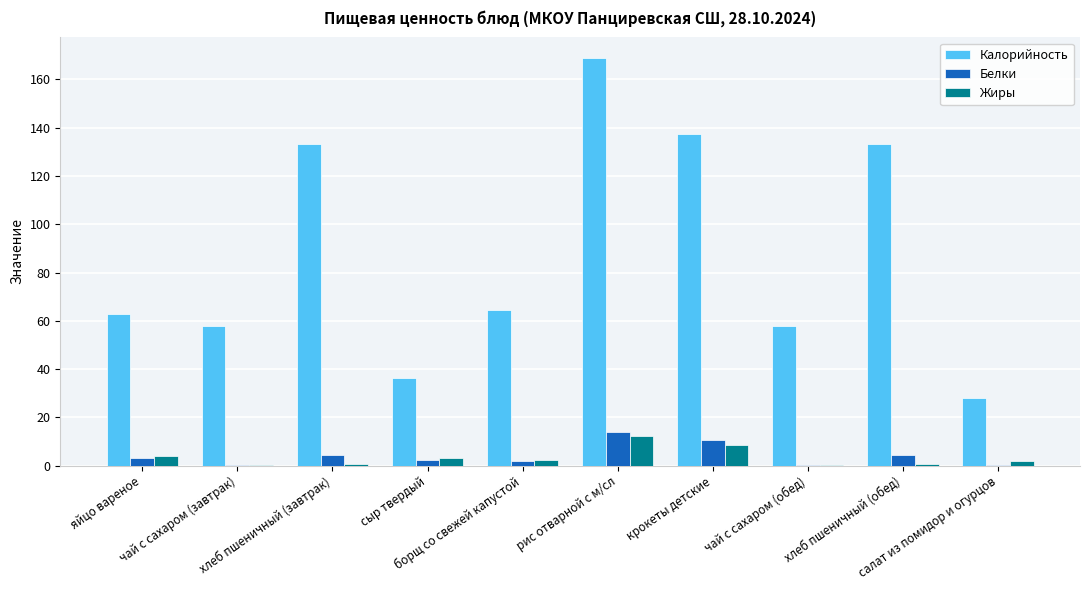

What is the total value across all series at крокеты детские?

156.7